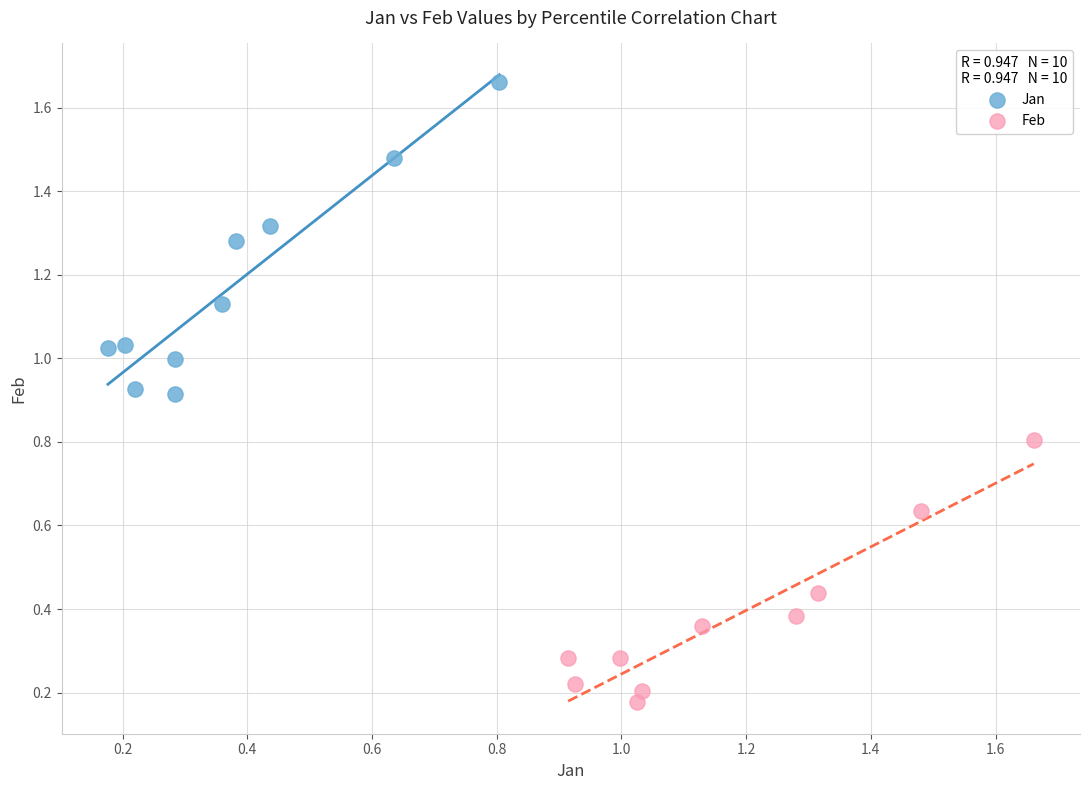

Which series reaches the maximum Y coordinate?

Jan